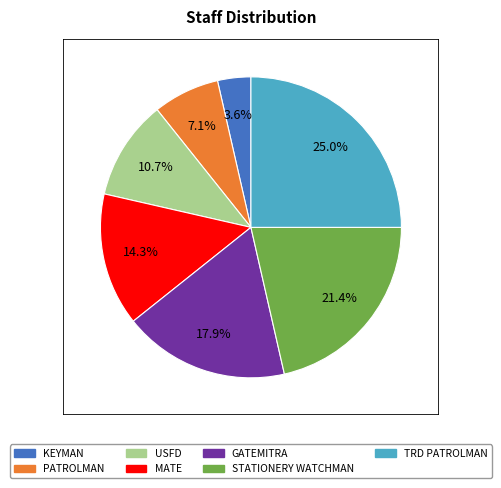

Is there any slice that represents more than half of the pie?

No